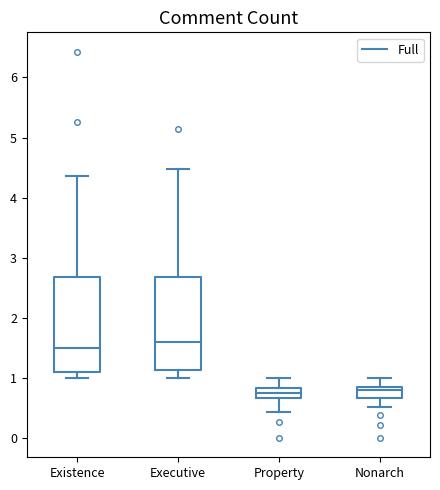

Reading left to right, read every box against the y-axis: the position of its median line, the range the box covers, and the ends of its whiskers. The values are not printed on the chart, so give them approximately, as read against the axis.

Existence: median 1.5, box 1.1 to 2.7, whiskers 1.0 to 4.4
Executive: median 1.6, box 1.1 to 2.7, whiskers 1.0 to 4.5
Property: median 0.8 (inside the box), box 0.7 to 0.8, whiskers 0.4 to 1.0
Nonarch: median 0.8 (just below the box's upper edge), box 0.7 to 0.8, whiskers 0.5 to 1.0